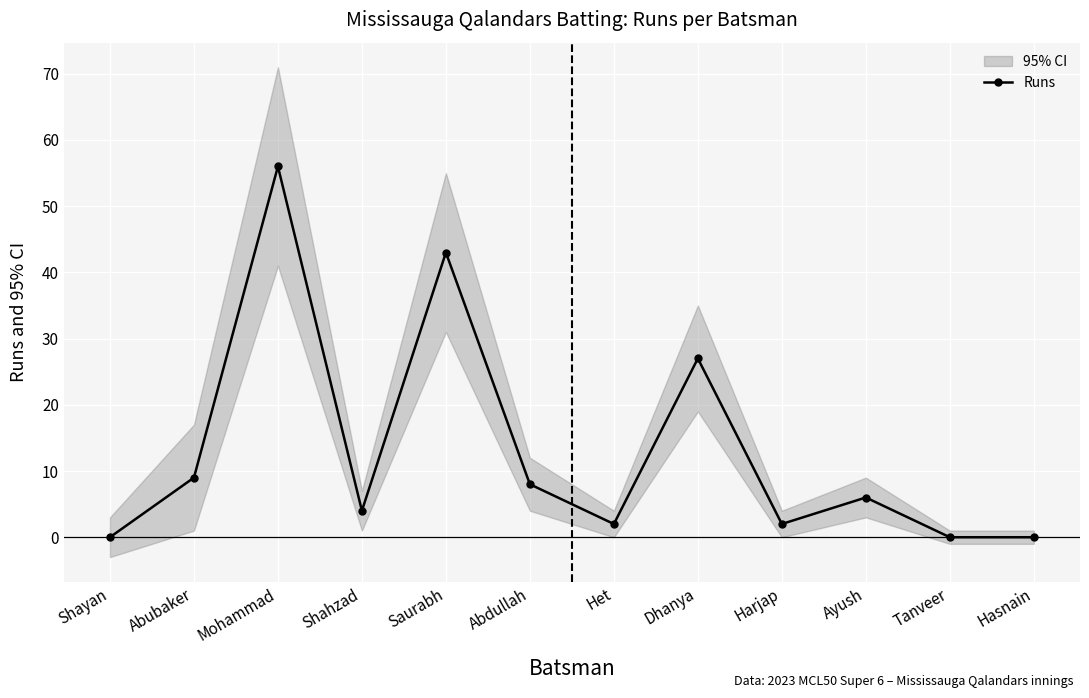

What is the difference between the maximum and minimum values?

56